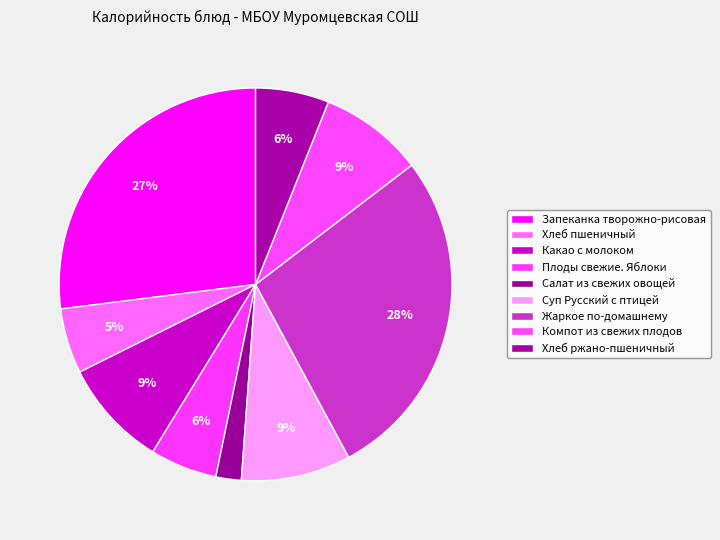

Between Хлеб пшеничный and Запеканка творожно-рисовая, which is larger?

Запеканка творожно-рисовая